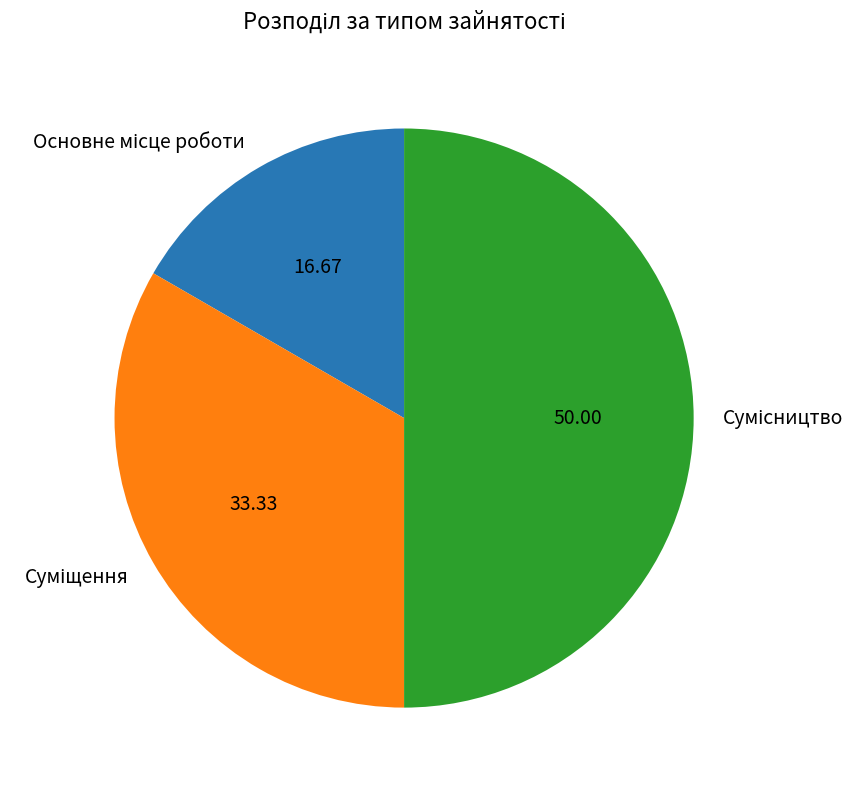

How many slices are in this pie chart?

3